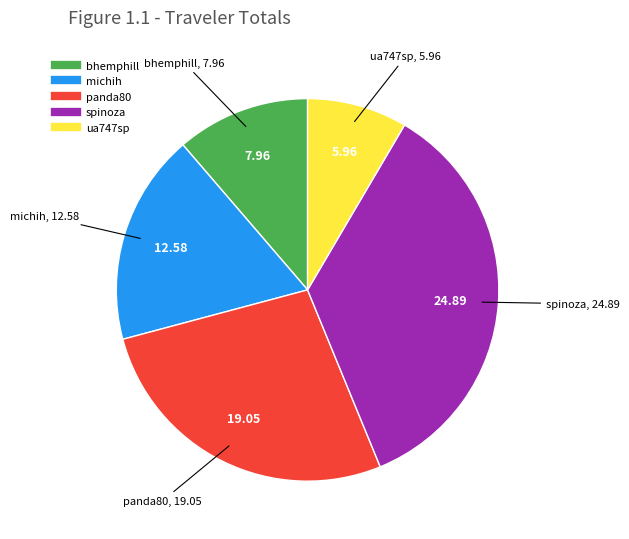

What is the ratio of the value at ua747sp to the value at michih?

0.5